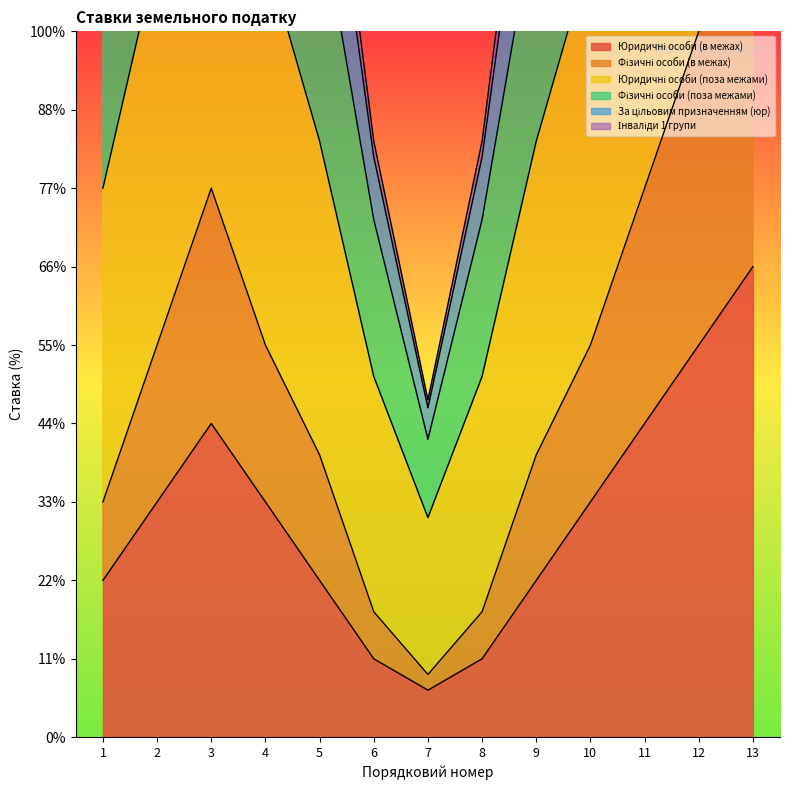

The value of За цільовим призначенням (юр) at 5 is 9.4. True or false?

False